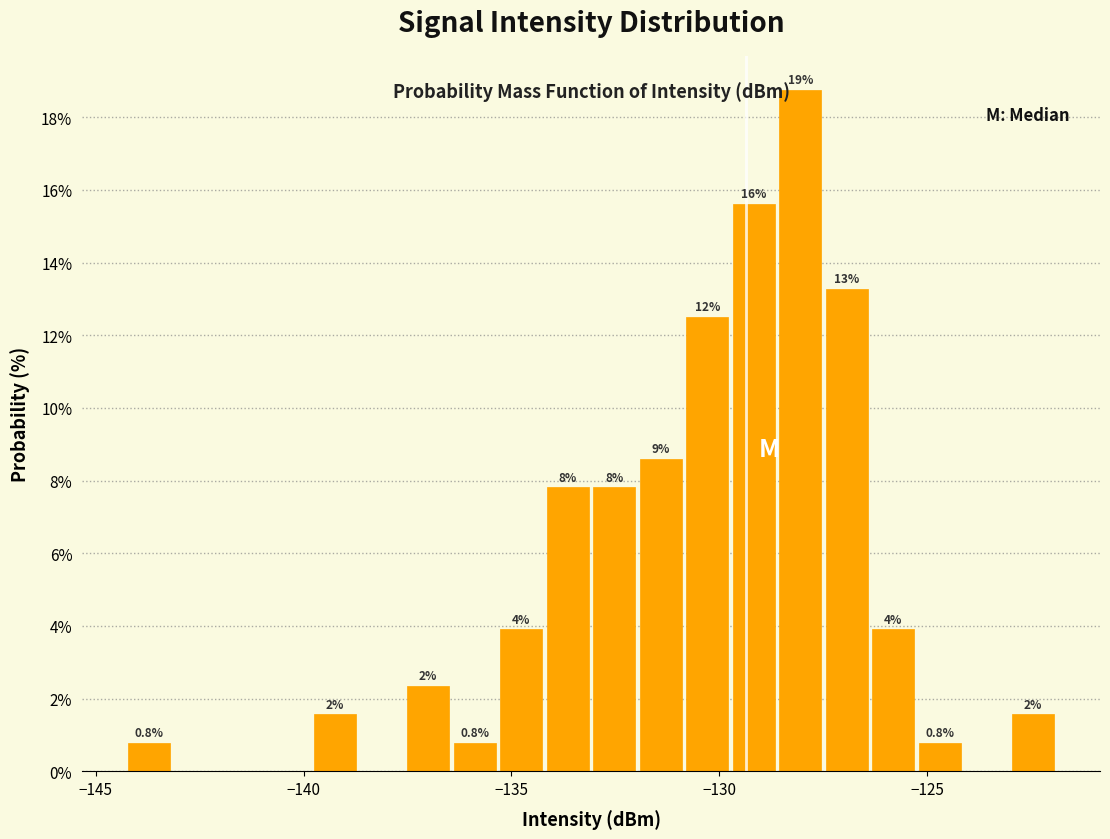

Around what value on the x-axis is the tallest bar? Give the approximate position of its centre, as read against the axis.

-128.0